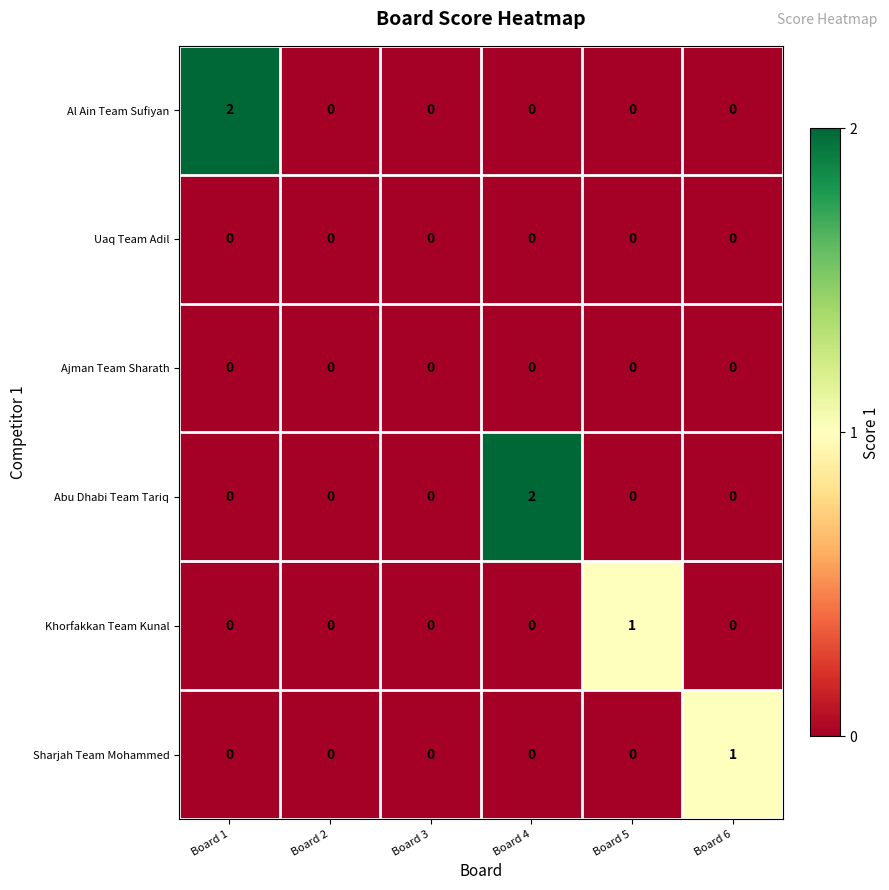

Between Board 4 and Board 5, which series saw the biggest shift?

Abu Dhabi Team Tariq